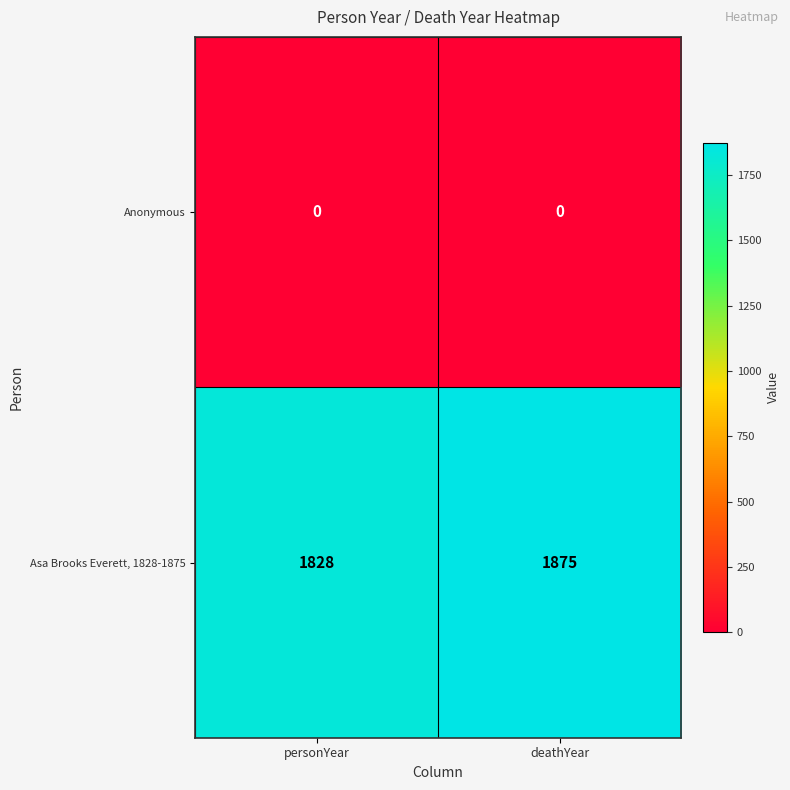

List the series in order of their peak value, highest first.

Asa Brooks Everett, 1828-1875, Anonymous